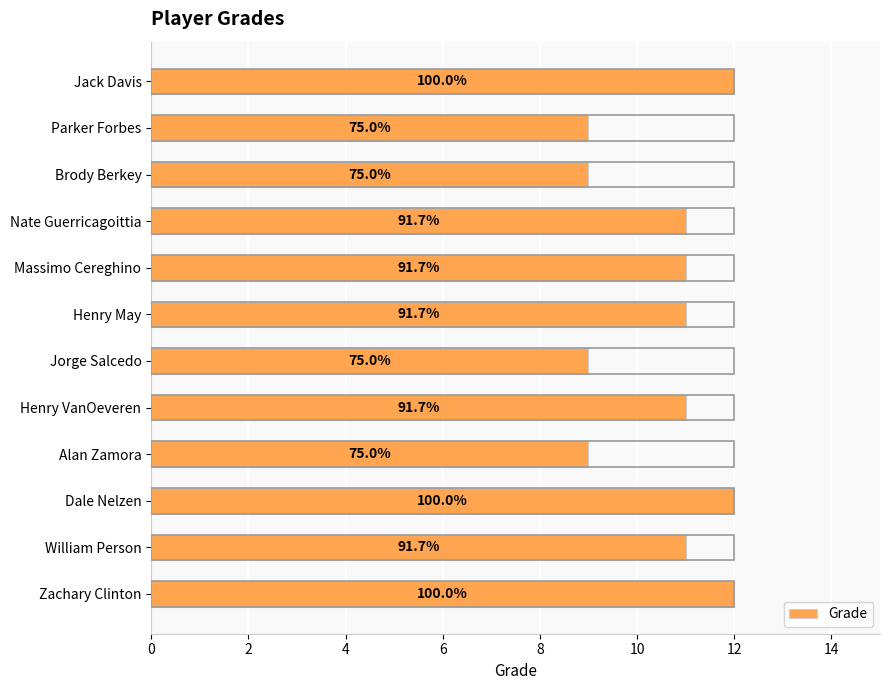

Does the chart contain any negative values?

No